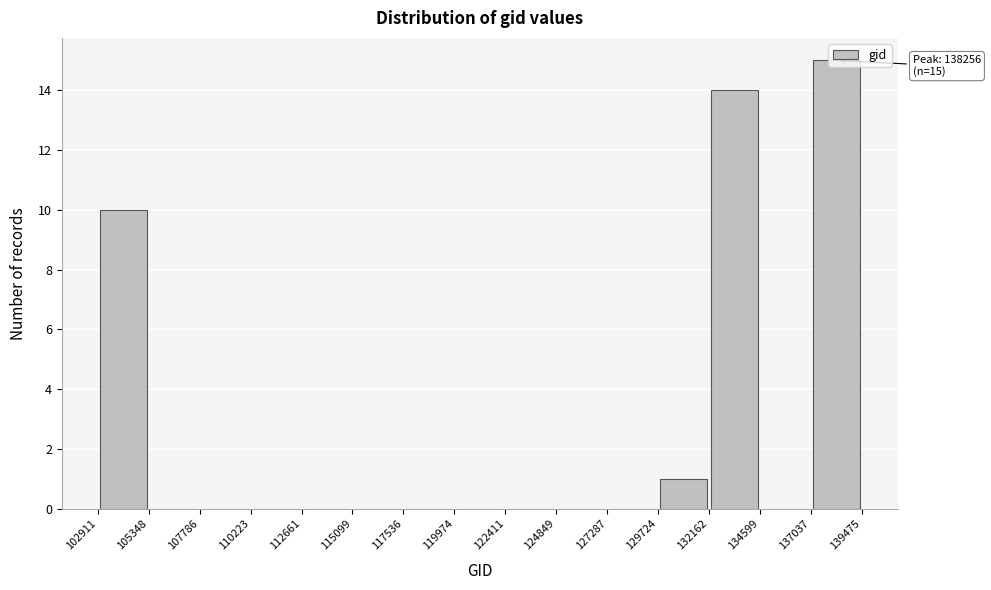

Which range on the x-axis has the tallest bar?

137037 to 139475